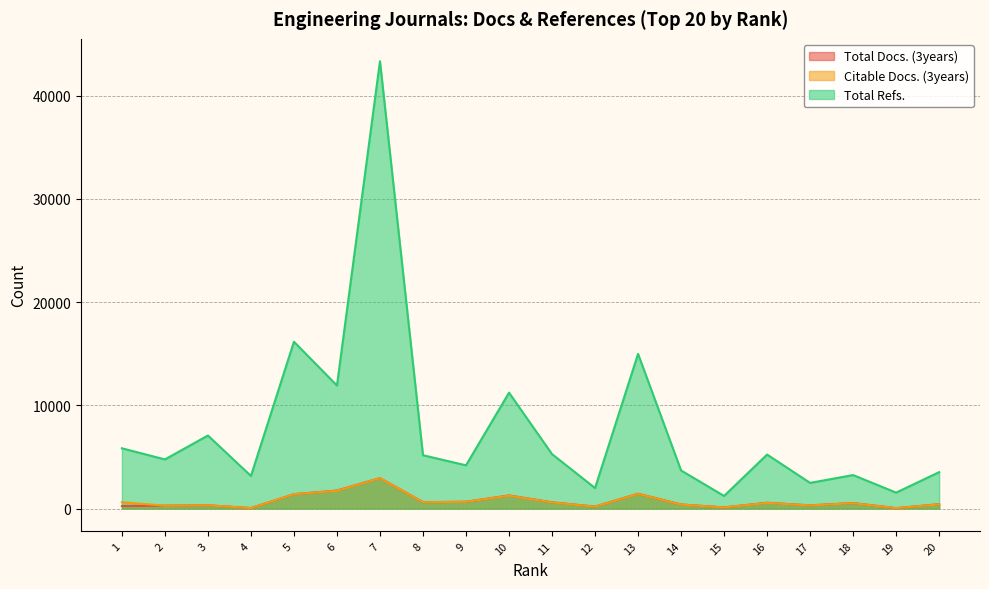

What is the value of the Total Docs. (3years) point at the 4th from the left?

44